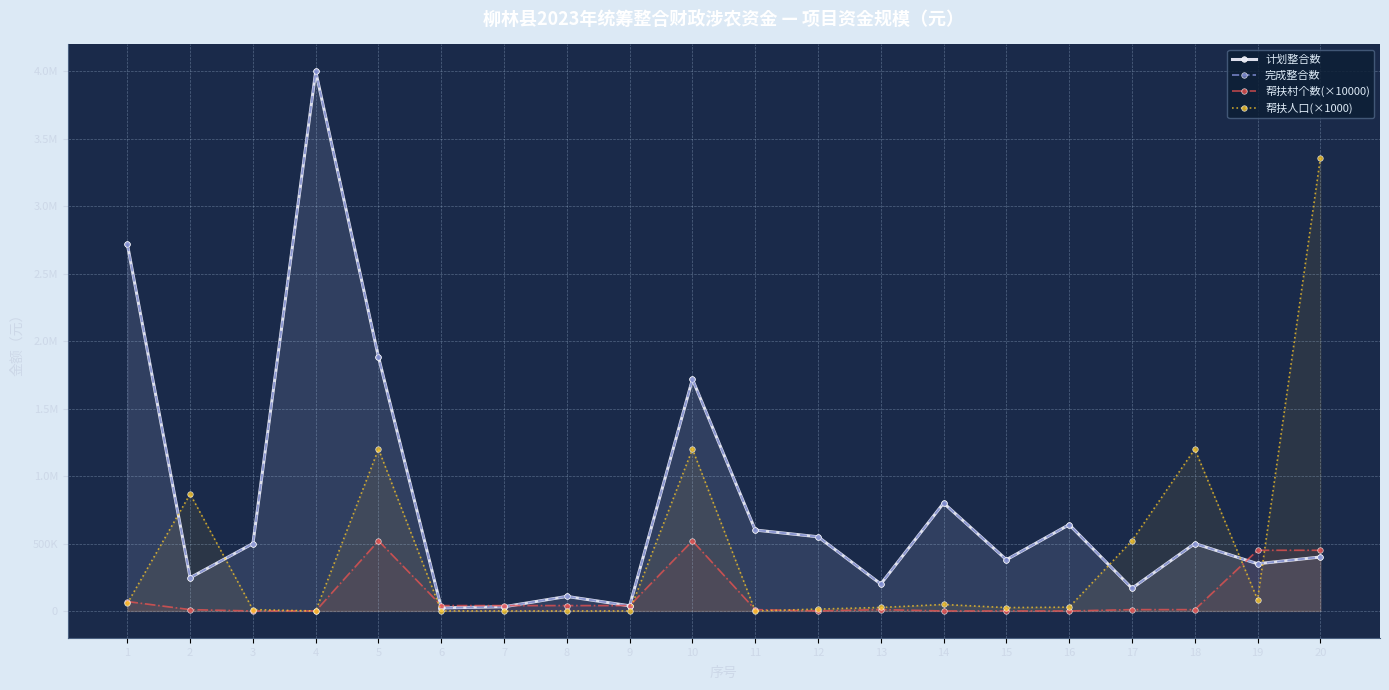

What is the value of the 完成整合数 point at the 16th from the left?

640000